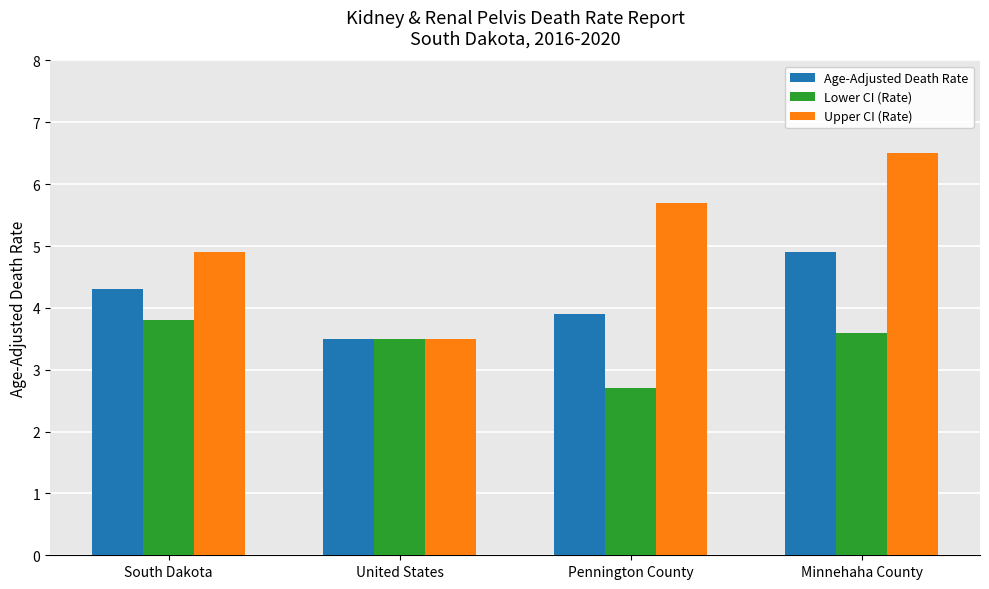

What is the value of the Age-Adjusted Death Rate bar at the 1st from the left?

4.3